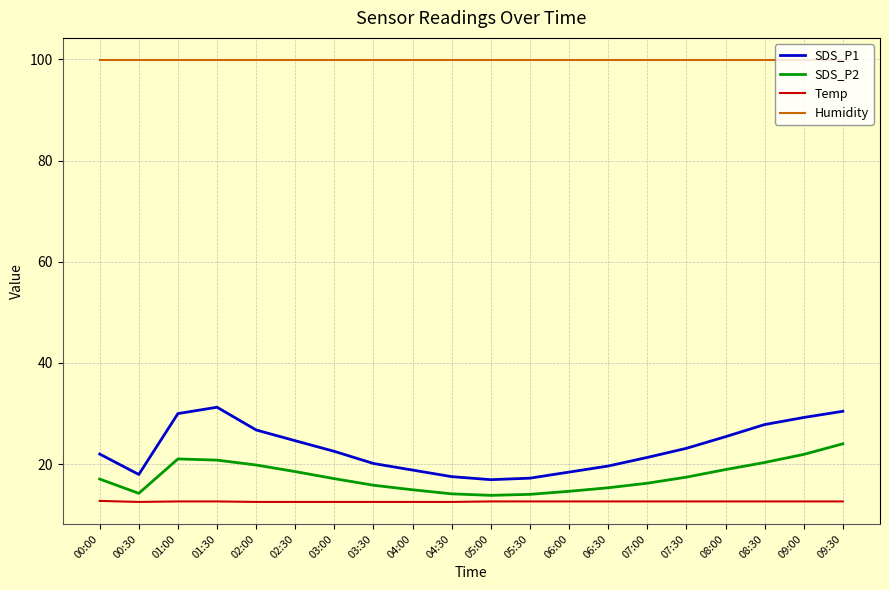

What is the minimum value shown in the chart?

12.5